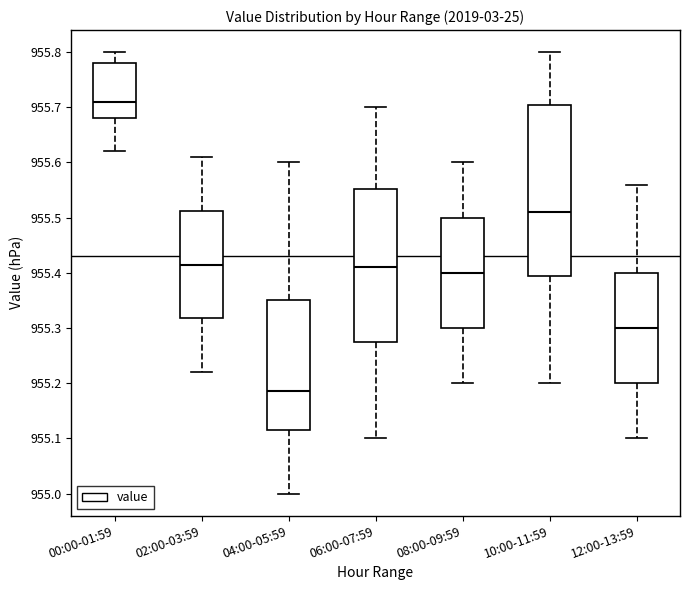

Which box is the tallest, from its lower edge to its upper edge?

10:00-11:59